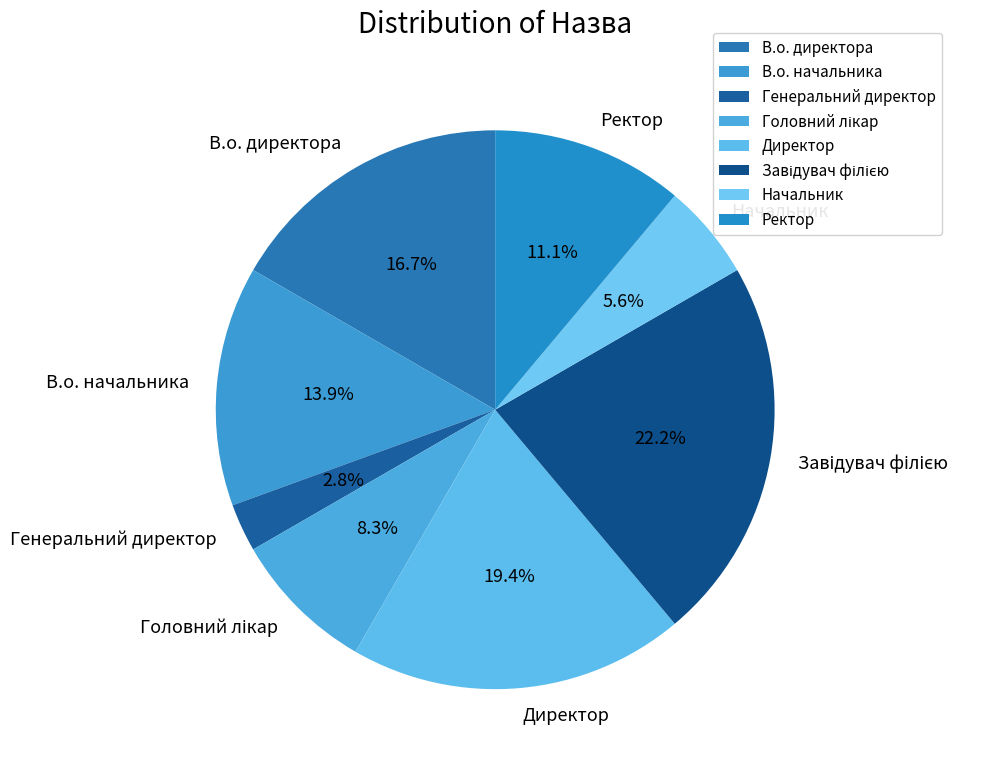

Is it true that В.о. директора is 30% of the pie?

False